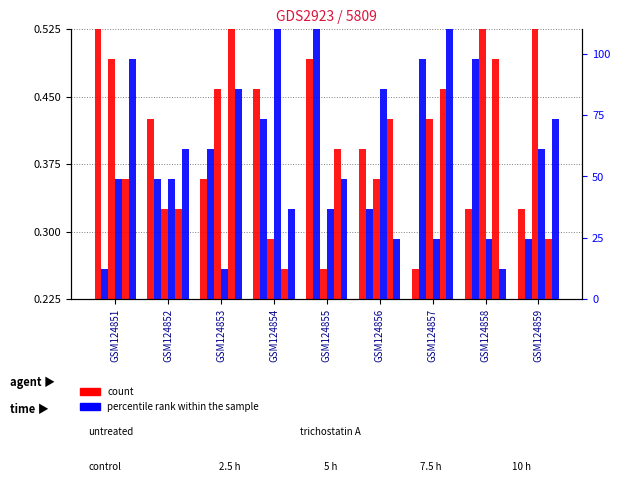

List the labels in order of count value, smallest first.

GSM124857, GSM124858, GSM124859, GSM124853, GSM124856, GSM124852, GSM124854, GSM124855, GSM124851